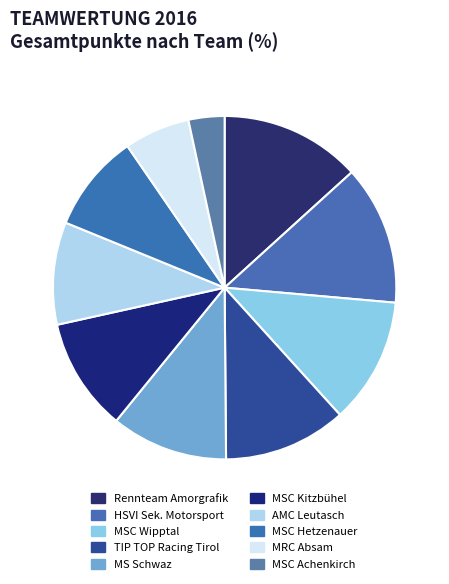

What is the ratio of the value at MRC Absam to the value at AMC Leutasch?

0.6